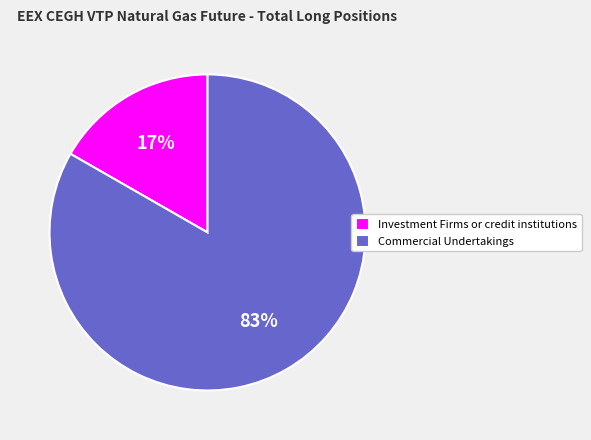

True or false: Commercial Undertakings accounts for 75% of the total.

False